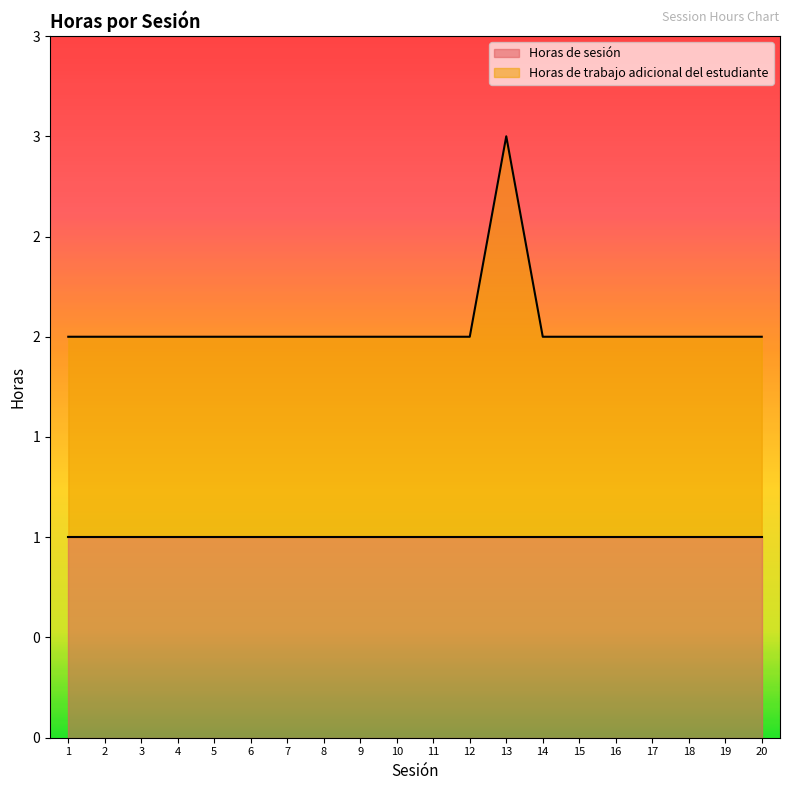

Count the number of values greater than 2.

1